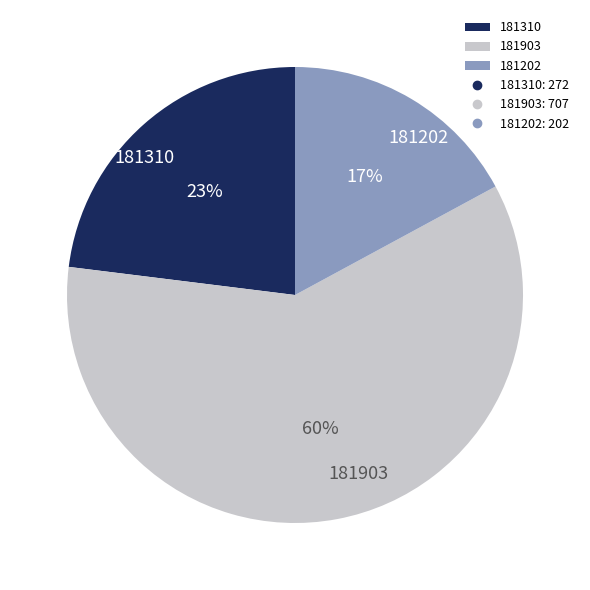

How many slices are in this pie chart?

3